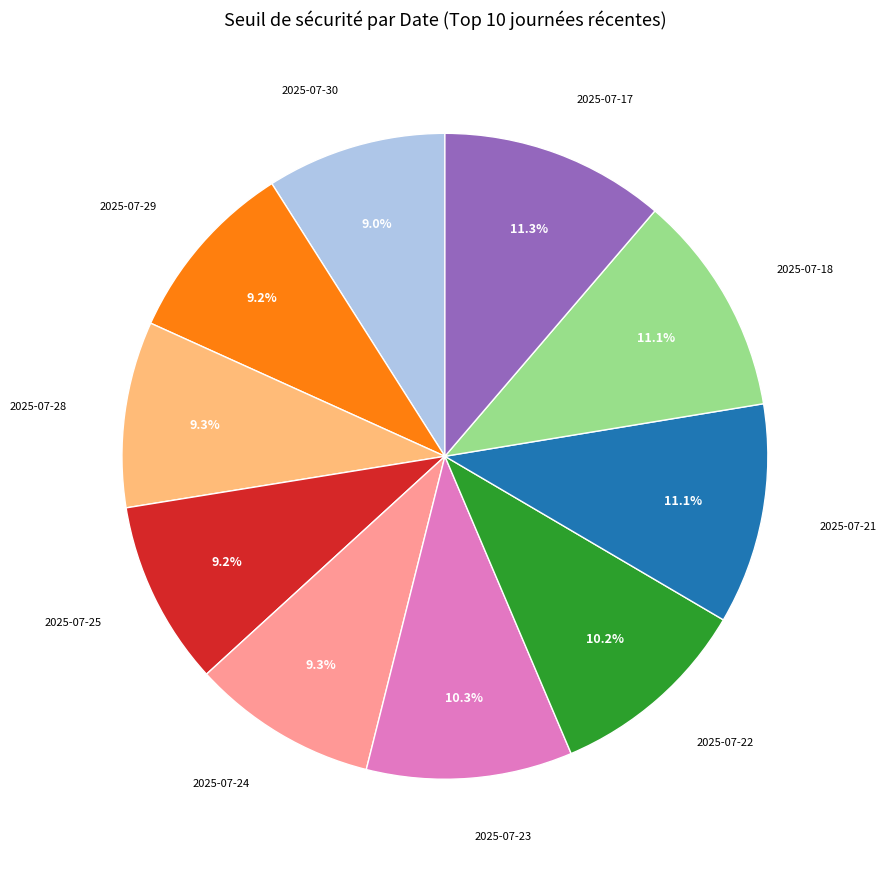

Does any single category account for the majority?

No